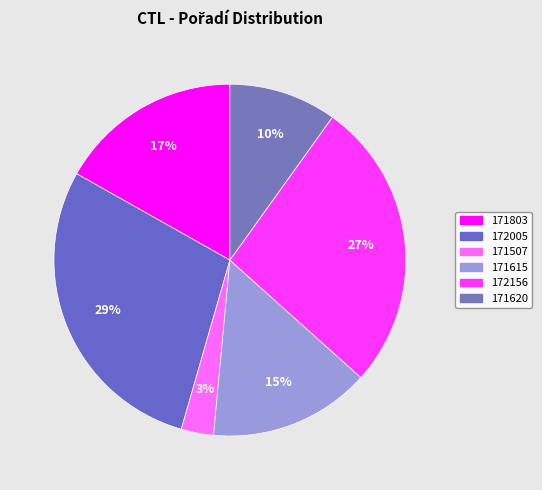

What portion of the pie excludes 172005?

71.3%